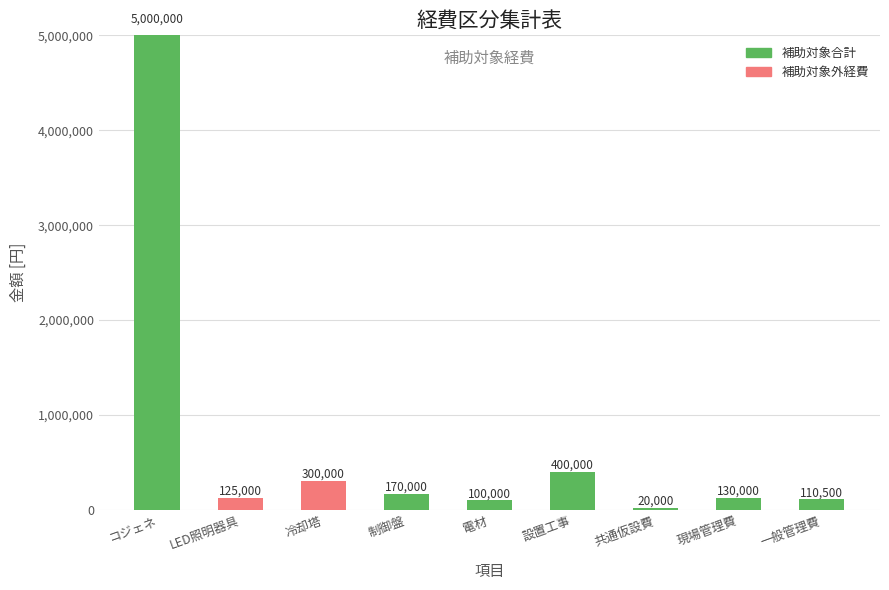

At which label does 補助対象合計 first exceed 110500?

コジェネ